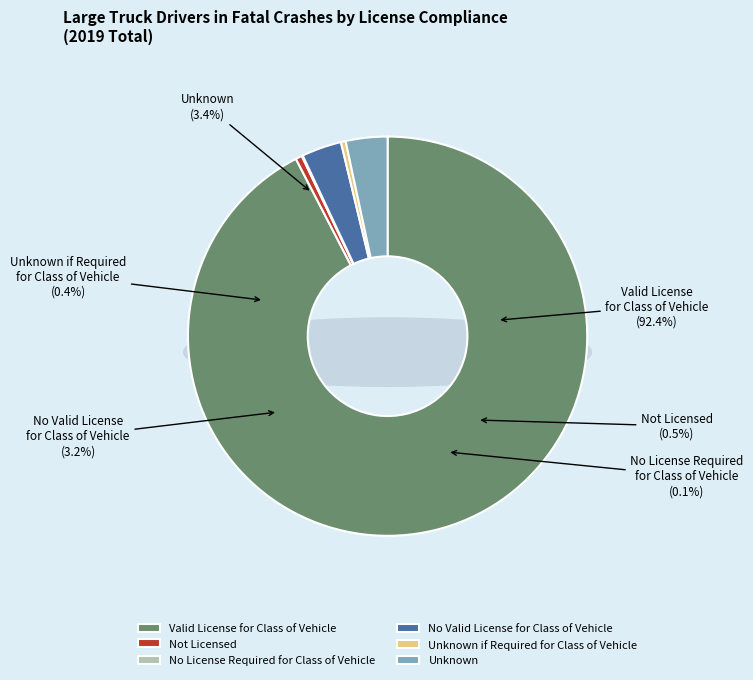

Which category has the smallest portion of the pie?

No License Required for Class of Vehicle